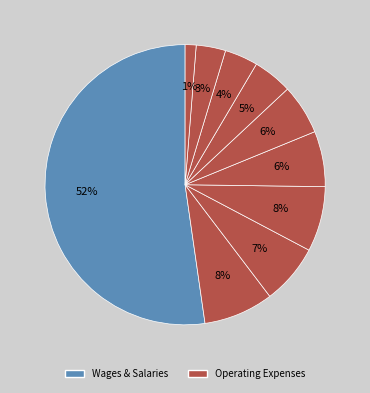

How many slices are in this pie chart?

10